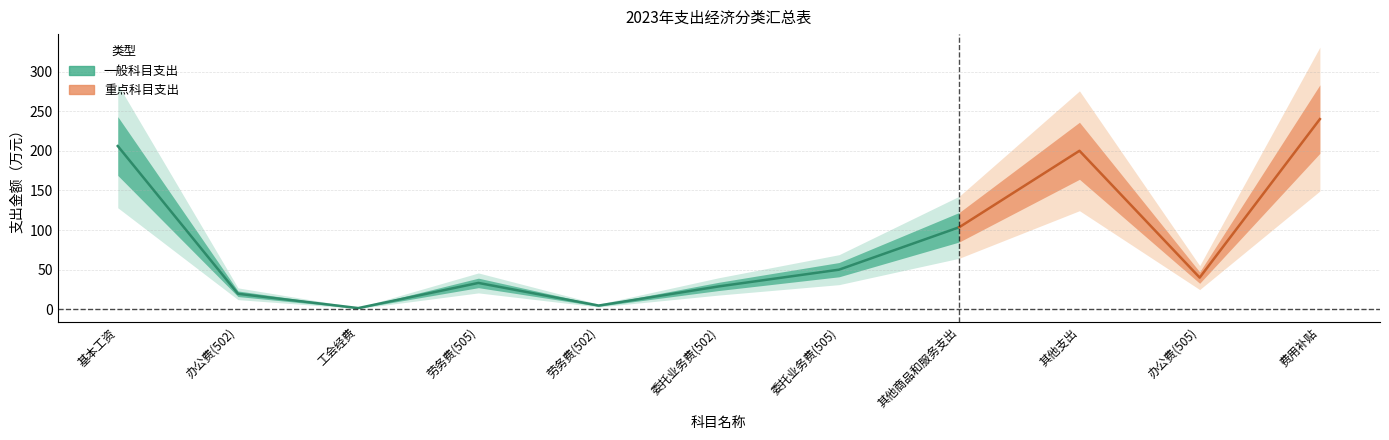

What is the ratio of the value at 其他商品和服务支出 to the value at 劳务费(505)?

3.1